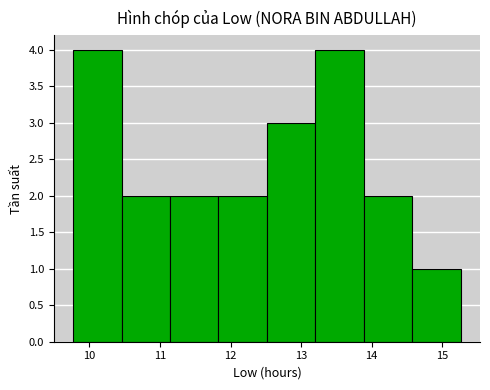

Reading left to right, transcribe this chart: for each bar, give the range it covers on the x-axis and its height. Neither the bar edges nor the heights are printed on the chart, so give them approximately, as read against the axes.

9.8 to 10.5: 4
10.5 to 11.1: 2
11.1 to 11.8: 2
11.8 to 12.5: 2
12.5 to 13.2: 3
13.2 to 13.9: 4
13.9 to 14.6: 2
14.6 to 15.3: 1